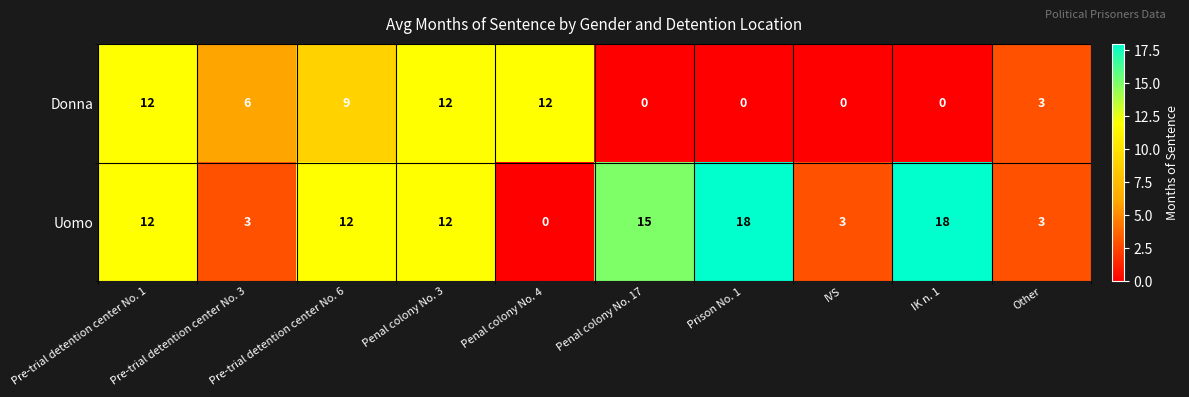

What is the approximate value of Uomo at Pre-trial detention center No. 1, to the nearest 10?

10